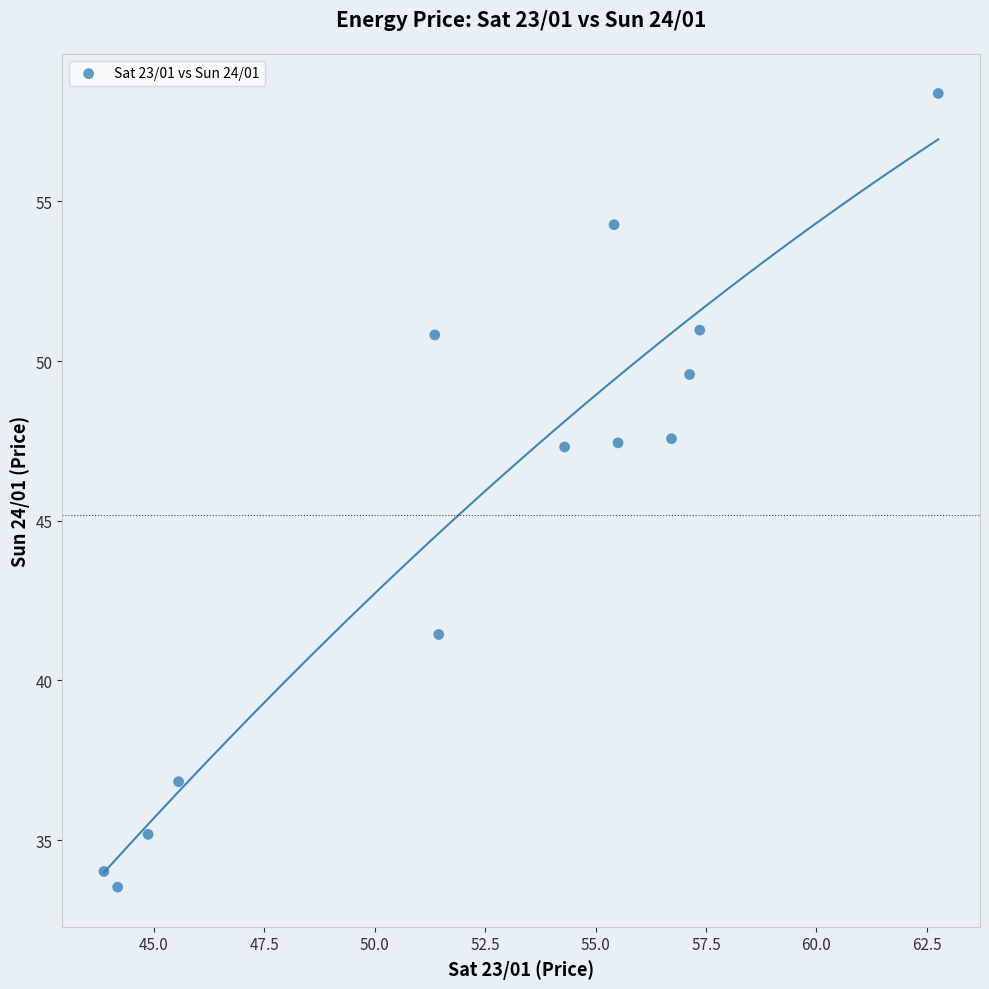

What is the range of X values (max minus min)?

18.9